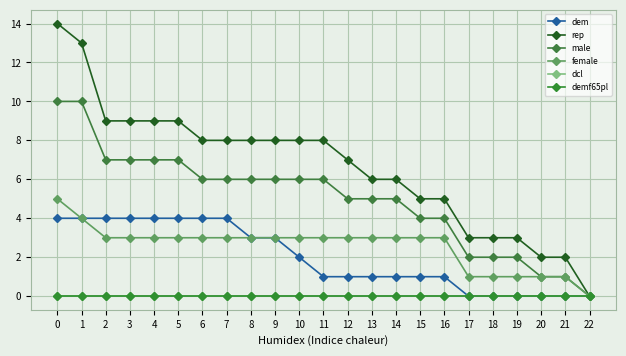

Does the chart have visible grid lines?

Yes